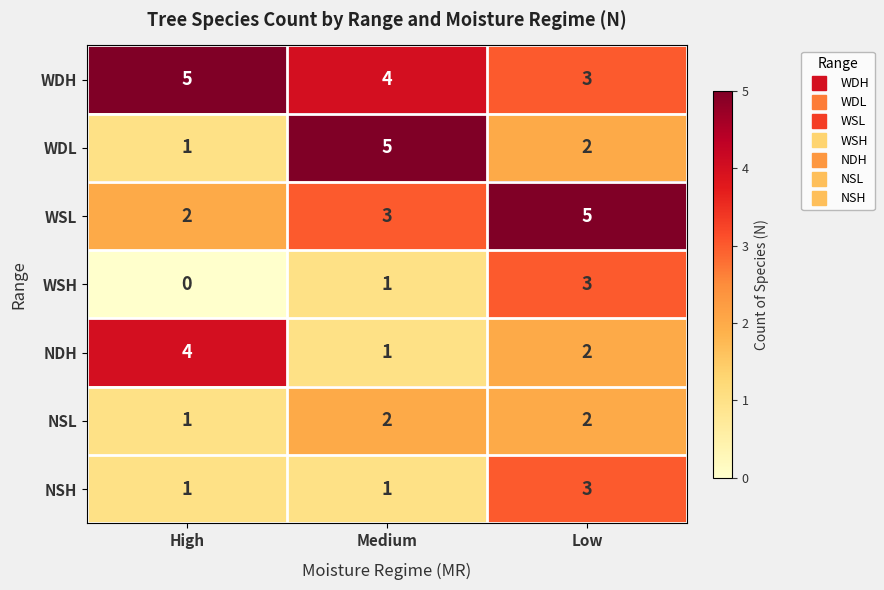

What value does the WDH series have at High?

5